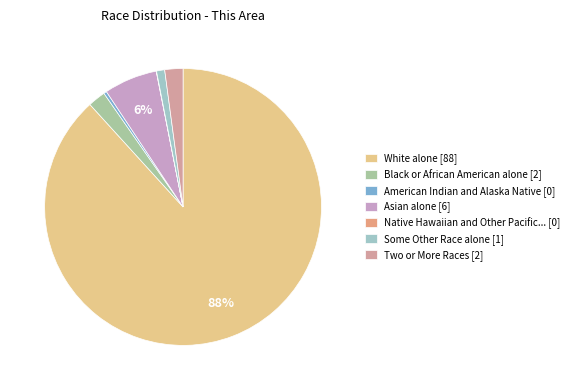

Which category has the biggest portion of the pie?

White alone [88]